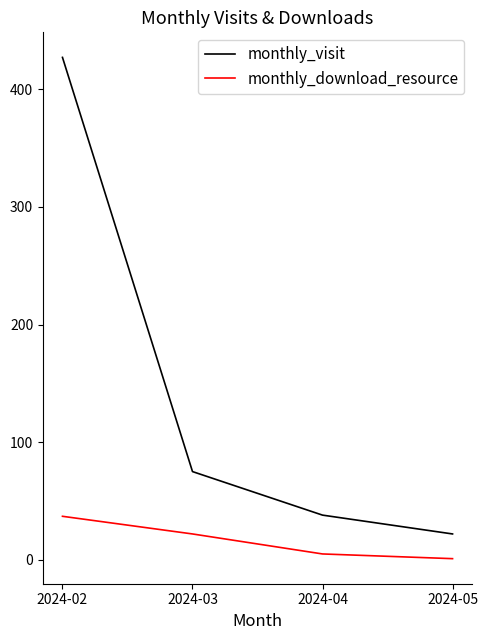

True or false: monthly_visit and monthly_download_resource cross at least once.

False